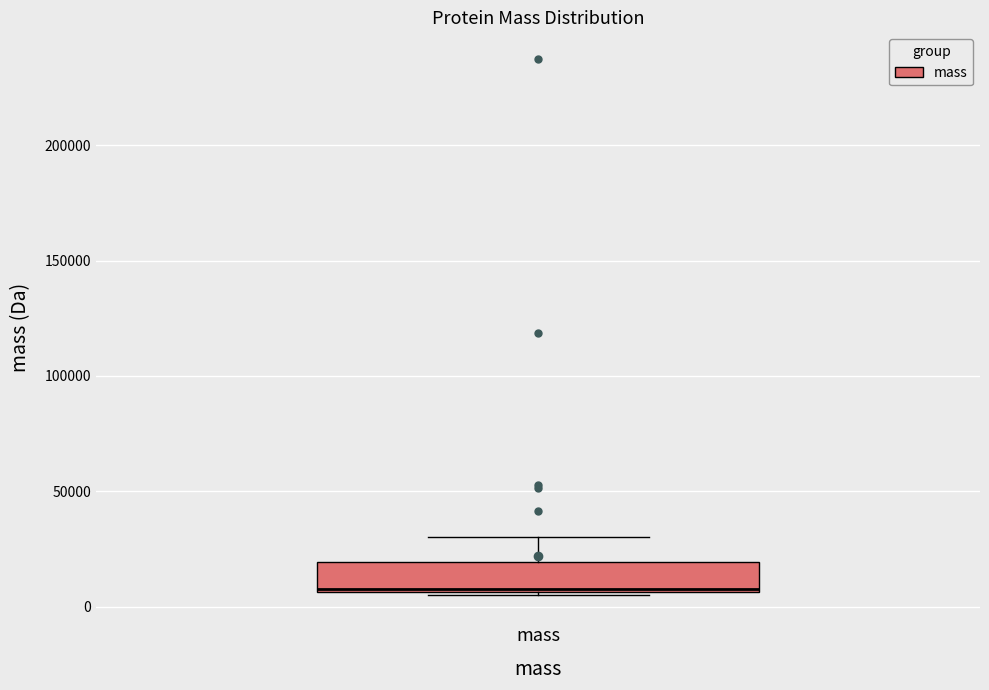

Read this box plot against the y-axis: the position of the median line, the range covered by the box, and the ends of both whiskers. The values are not printed on the chart, so give them approximately, as read against the axis.

median 10000, box 5000 to 20000, whiskers 5000 to 30000